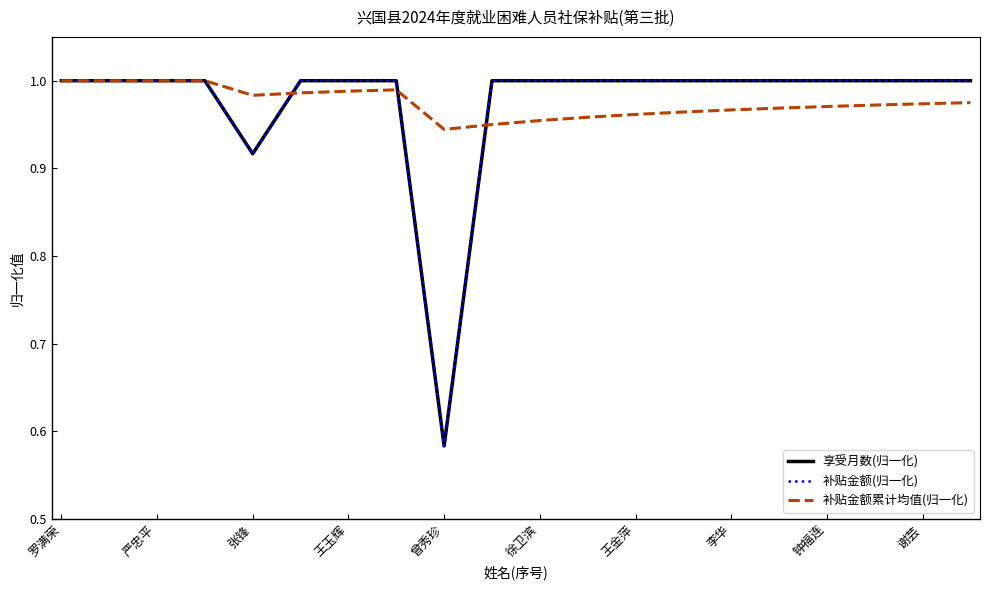

What is the sum of all 享受月数(归一化) values?

19.5